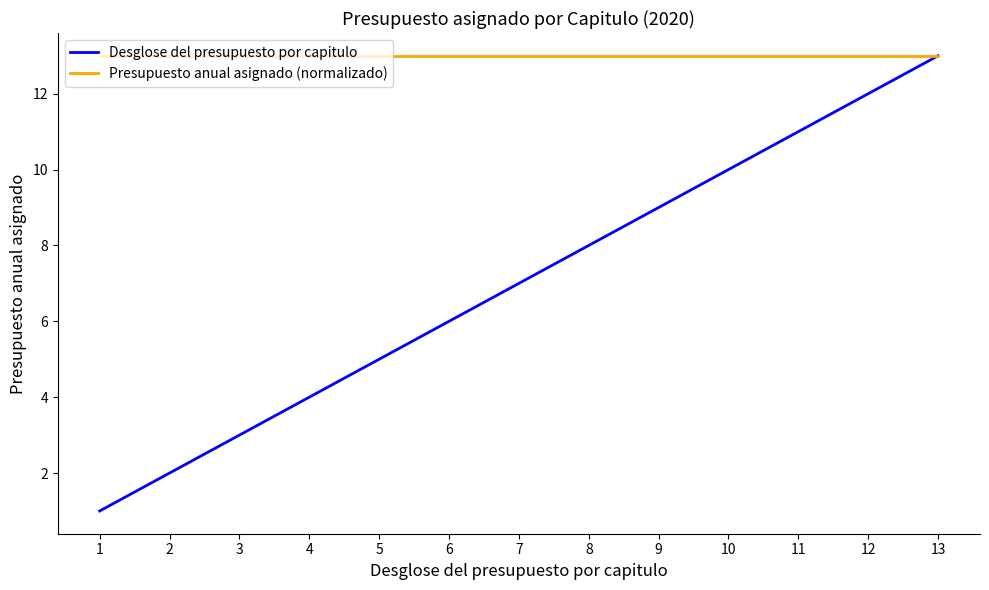

List the labels in order of Desglose del presupuesto por capitulo value, smallest first.

1, 2, 3, 4, 5, 6, 7, 8, 9, 10, 11, 12, 13